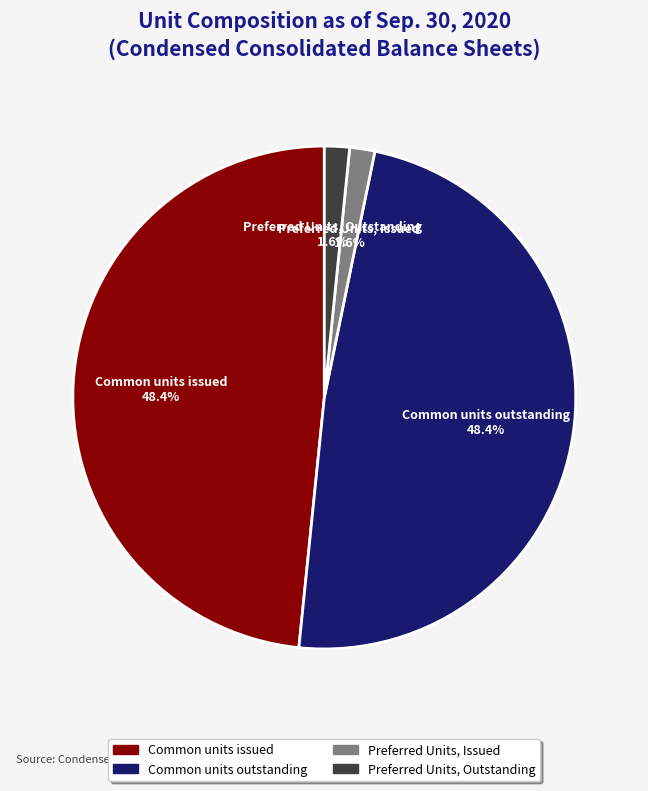

Is there any slice that represents more than half of the pie?

No